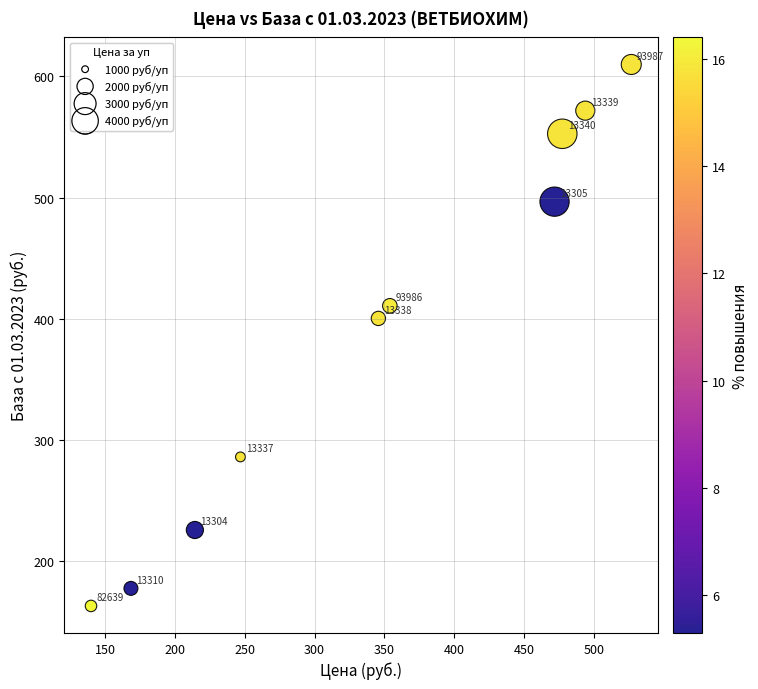

What Y value in the scatter plot is closest to 386?

400.2